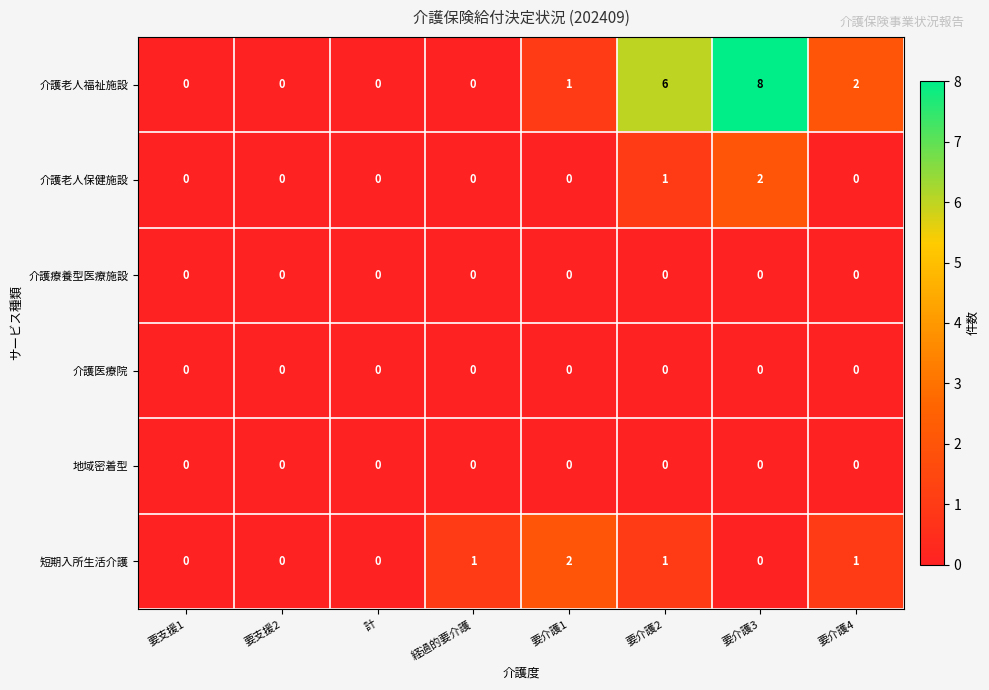

Which series has the largest range (max minus min)?

介護老人福祉施設